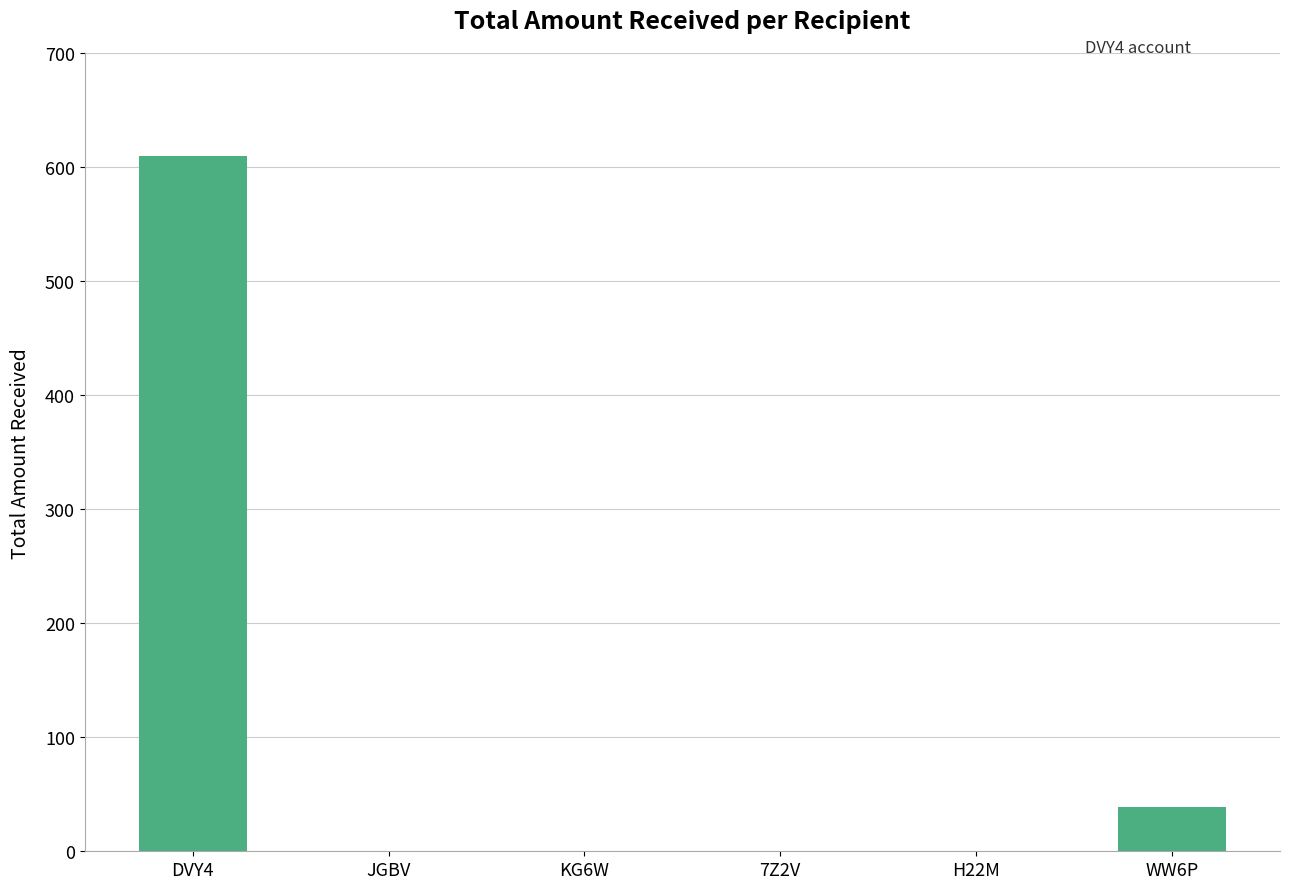

The chart shows a value of 609.3 at DVY4. True or false?

True